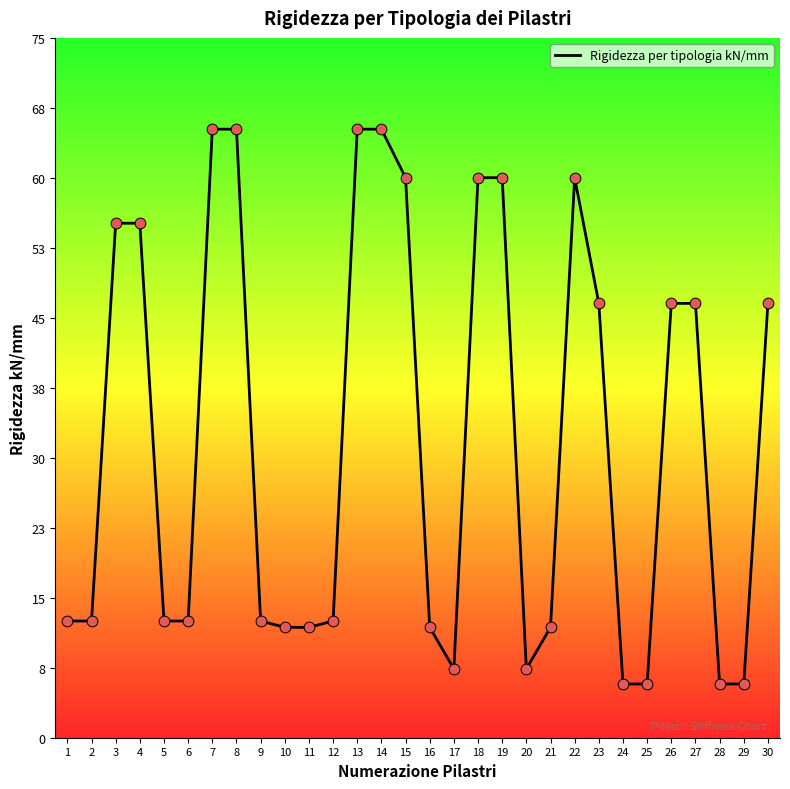

Which has a higher value, 19 or 13?

13